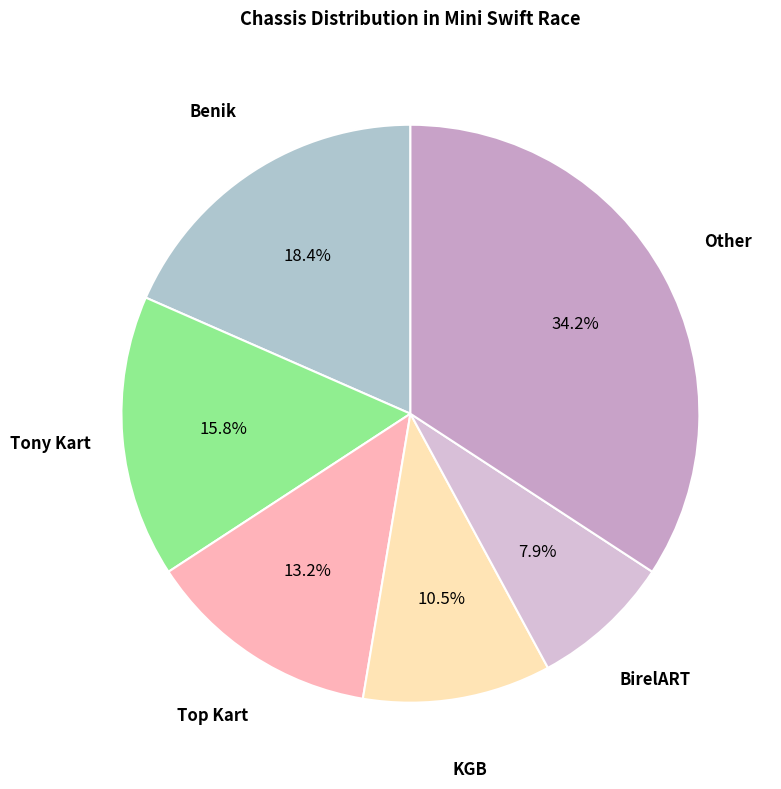

Does any single category account for the majority?

No